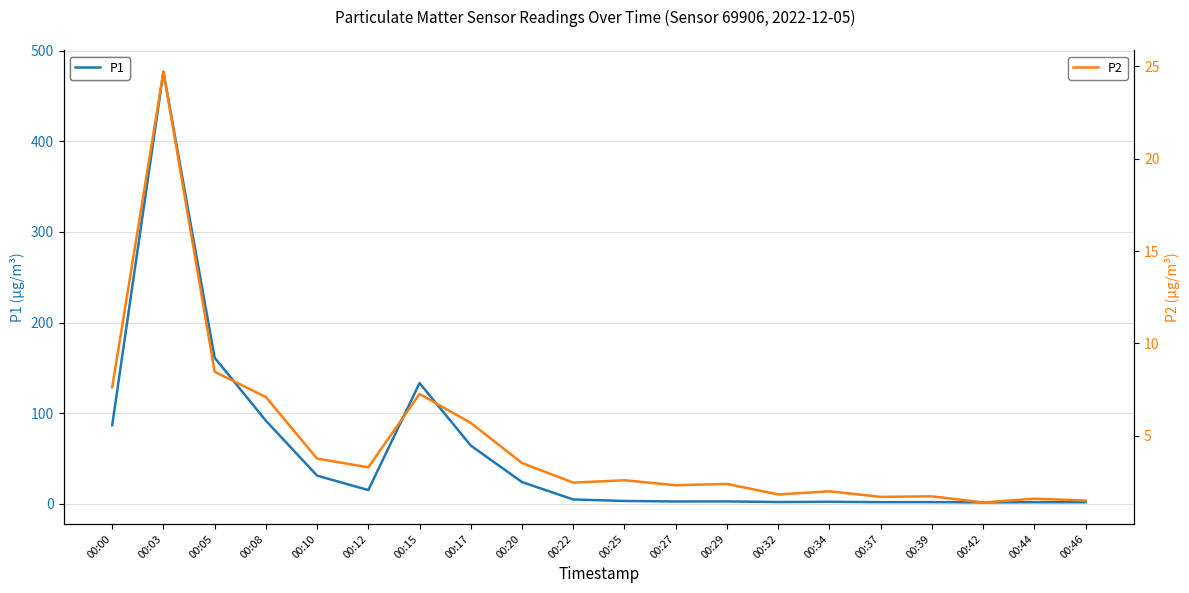

What is the difference between the P2 values at 00:08 and 00:46?

5.6